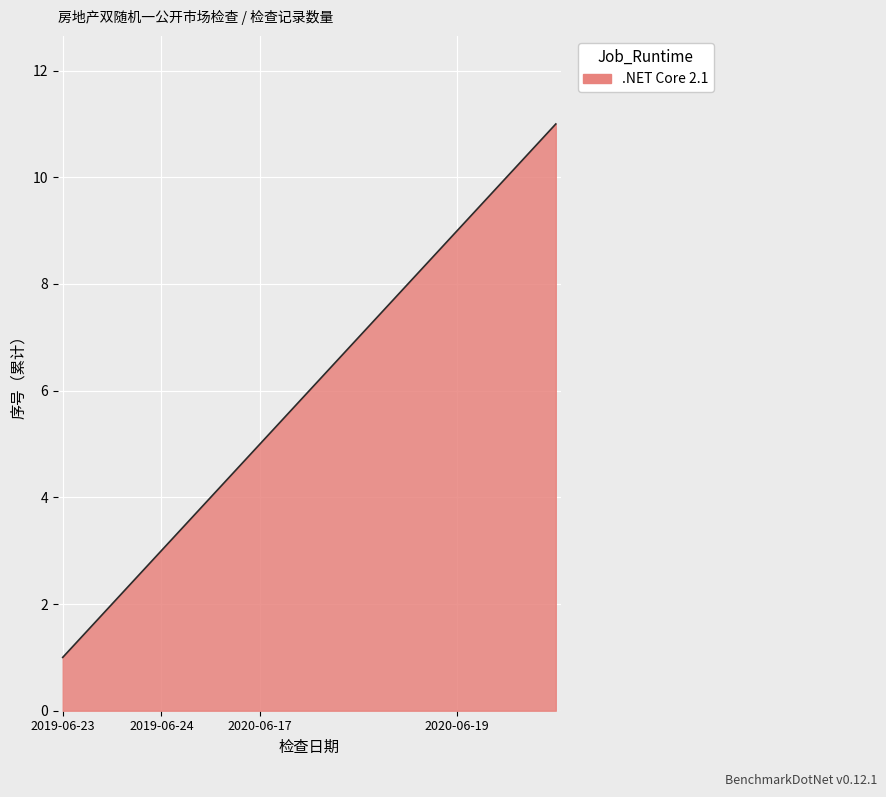

What is the difference between the maximum and minimum values?

10.0